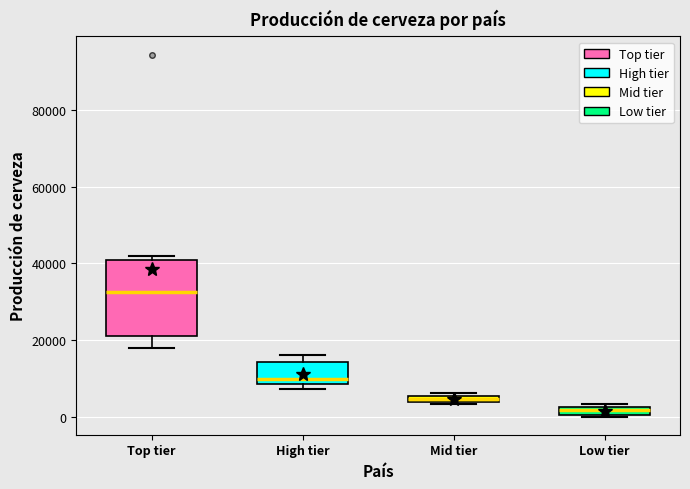

Which box's median line is the highest?

Top tier